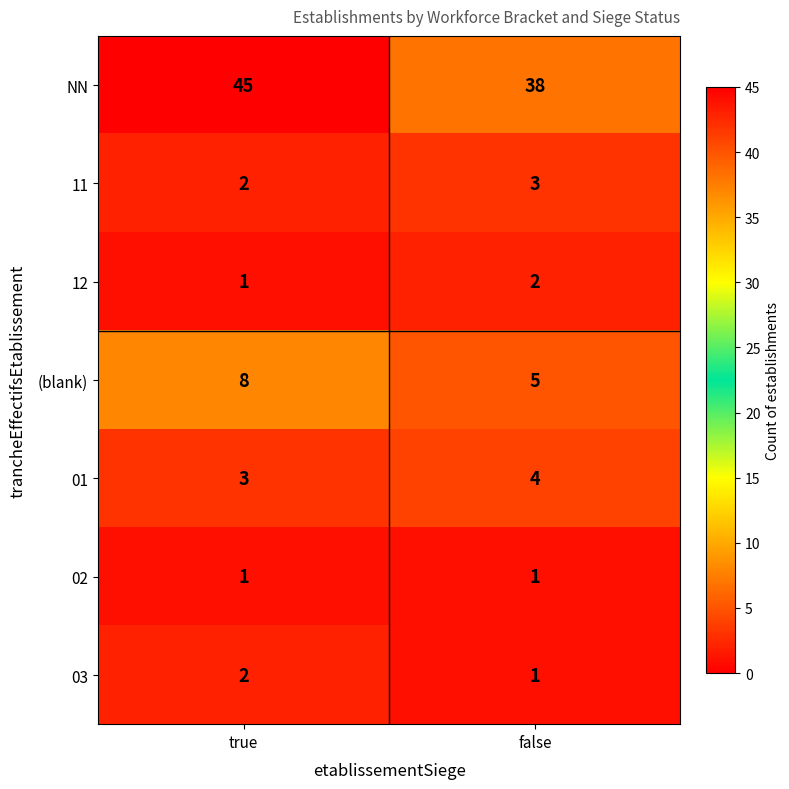

What is the sum of the 01 values at true and false?

7